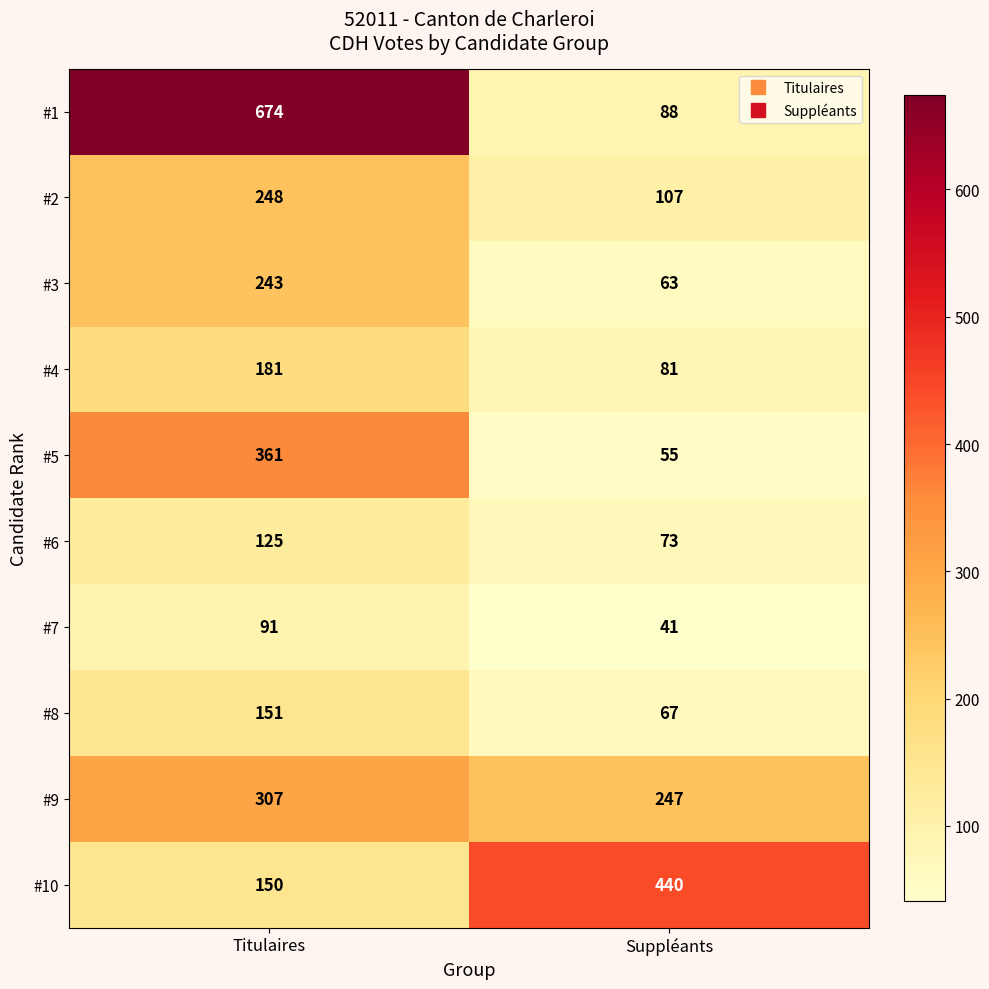

What is the average value of the #3 series?

153